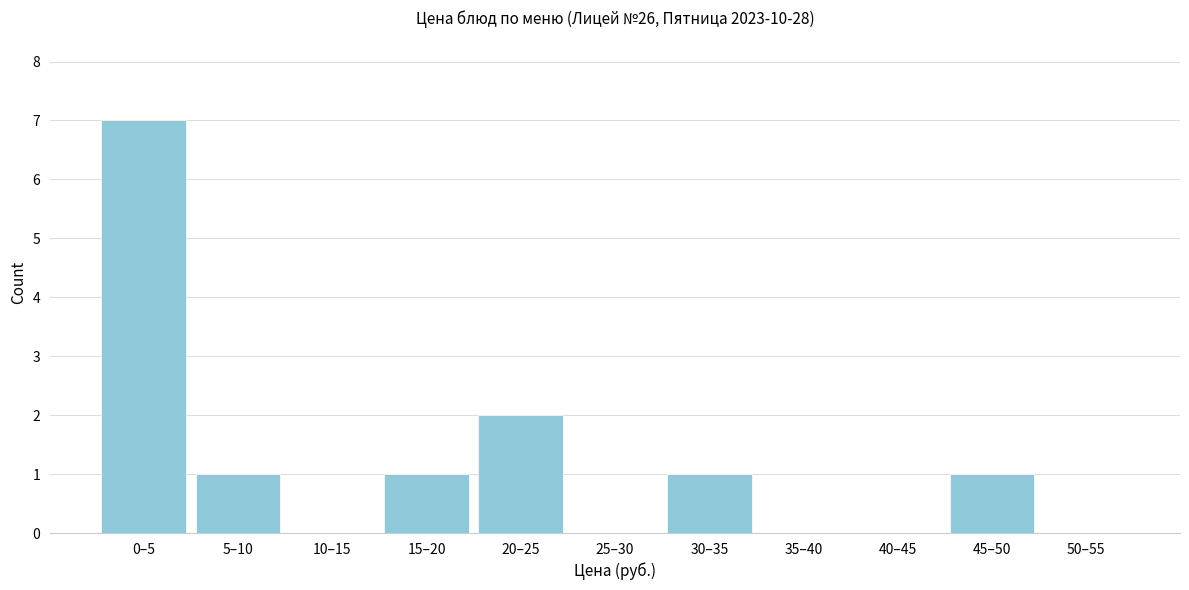

Reading right to left, list all the values displayed in this chart.

50–55=0	45–50=1	40–45=0	35–40=0	30–35=1	25–30=0	20–25=2	15–20=1	10–15=0	5–10=1	0–5=7